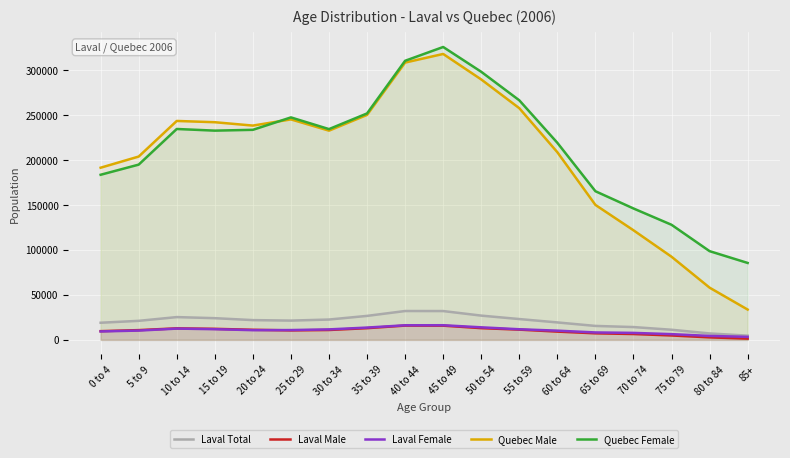

The Laval Female series shows 11635 at 30 to 34. True or false?

True